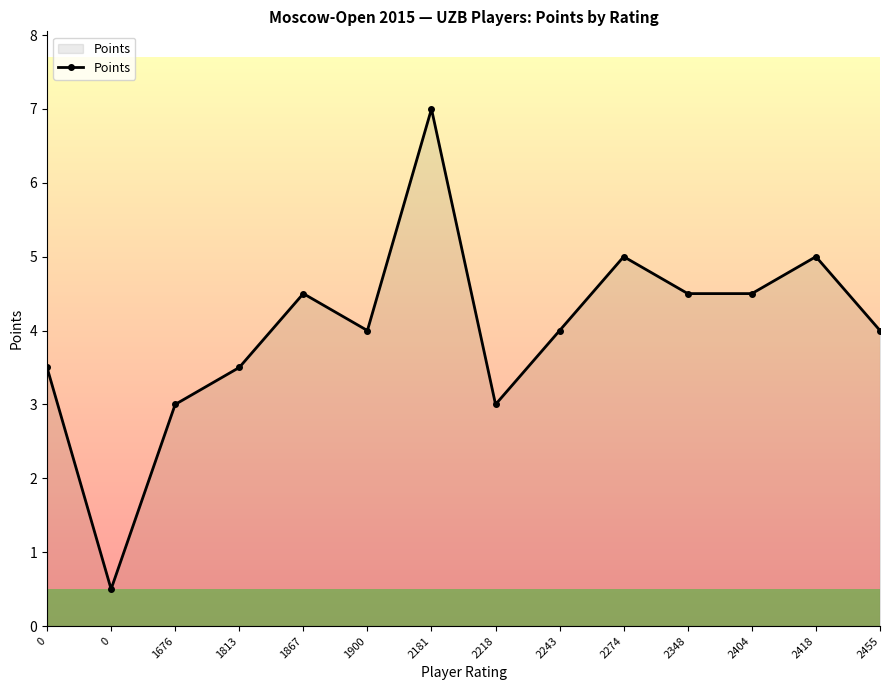

What is the ratio of the value at 0 to the value at 2348?

0.1